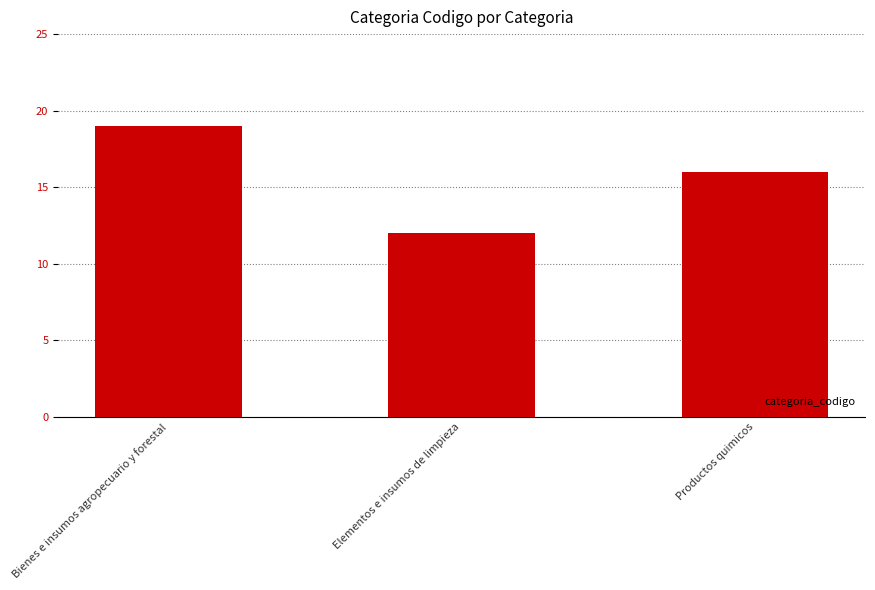

Are the bars horizontal?

No